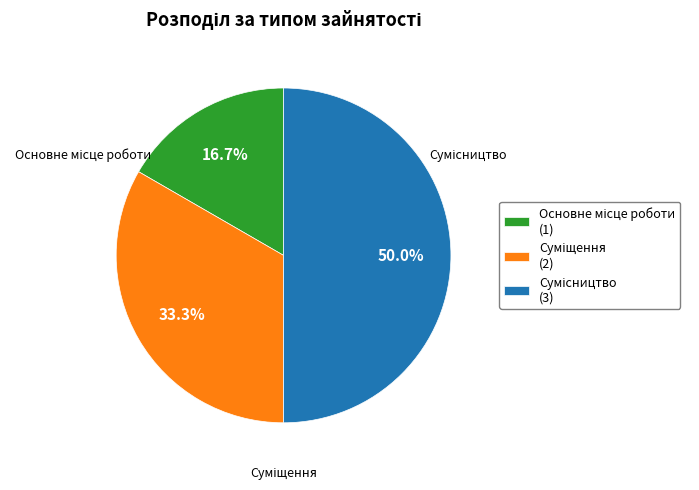

To the nearest percent, what is the average slice percentage?

33%